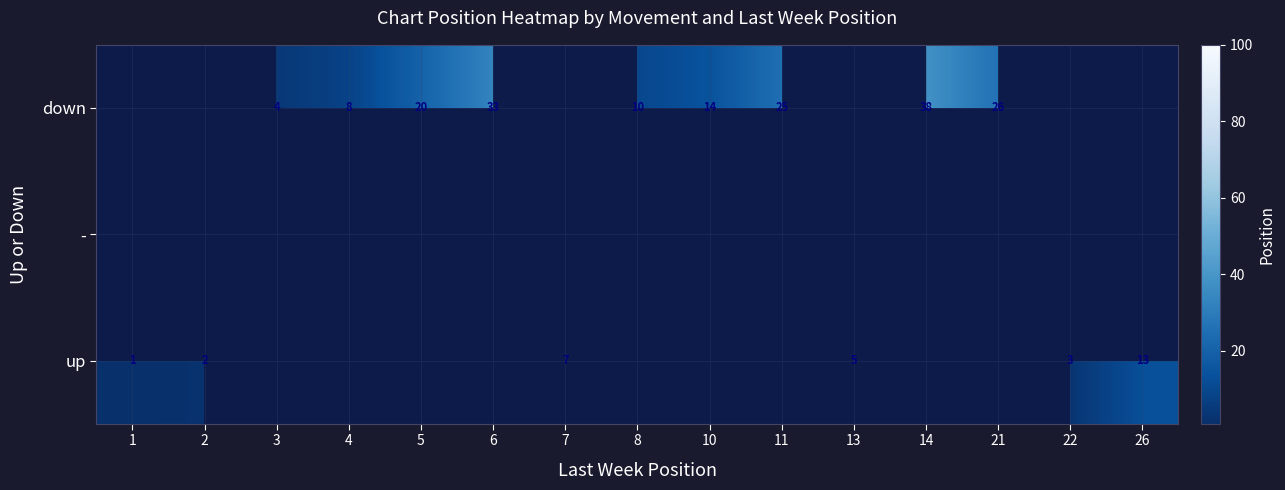

True or false: down has a value of 5 at 4.

False